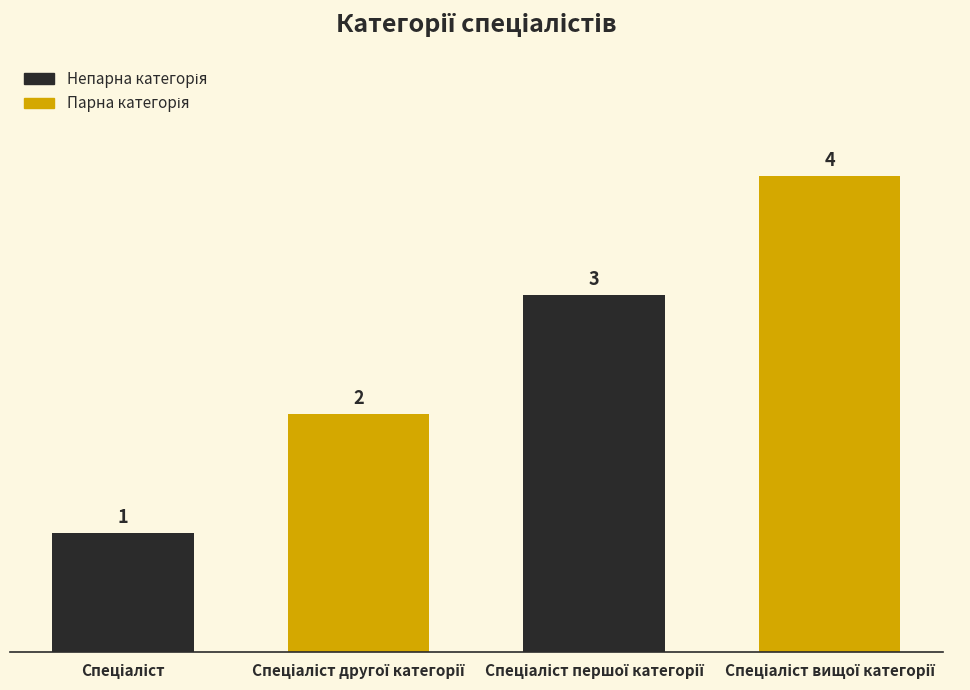

What is the greatest value displayed?

4